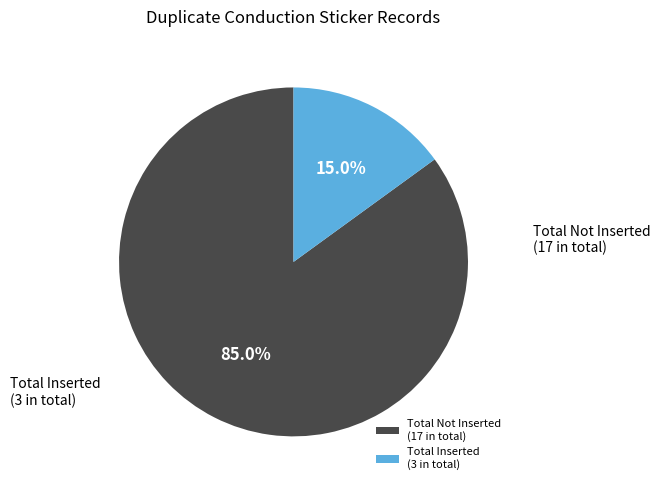

Between Total Inserted (3 in total) and Total Not Inserted (17 in total), which is larger?

Total Not Inserted (17 in total)